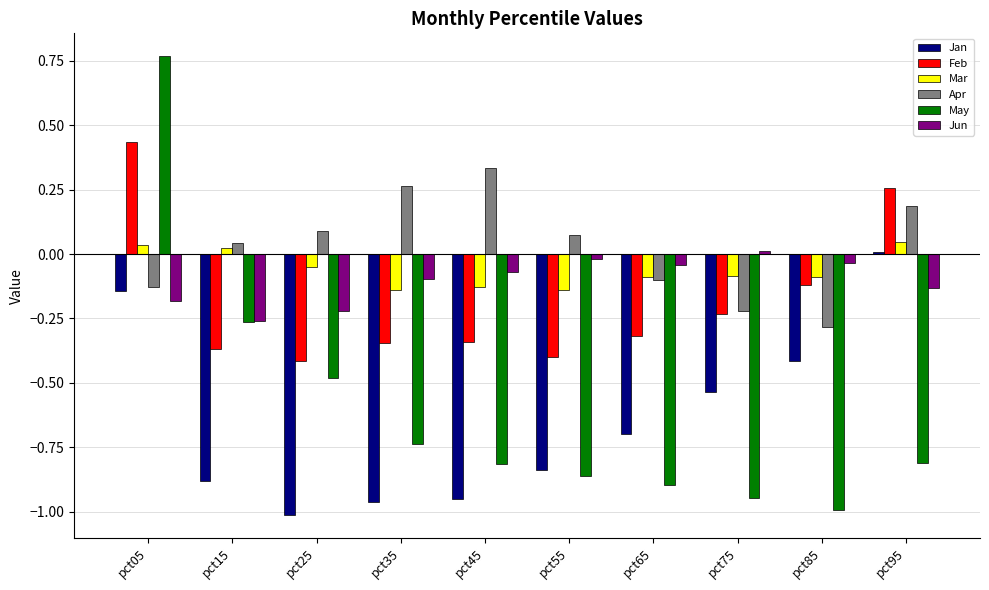

True or false: May has a value of -1.5 at pct85.

False